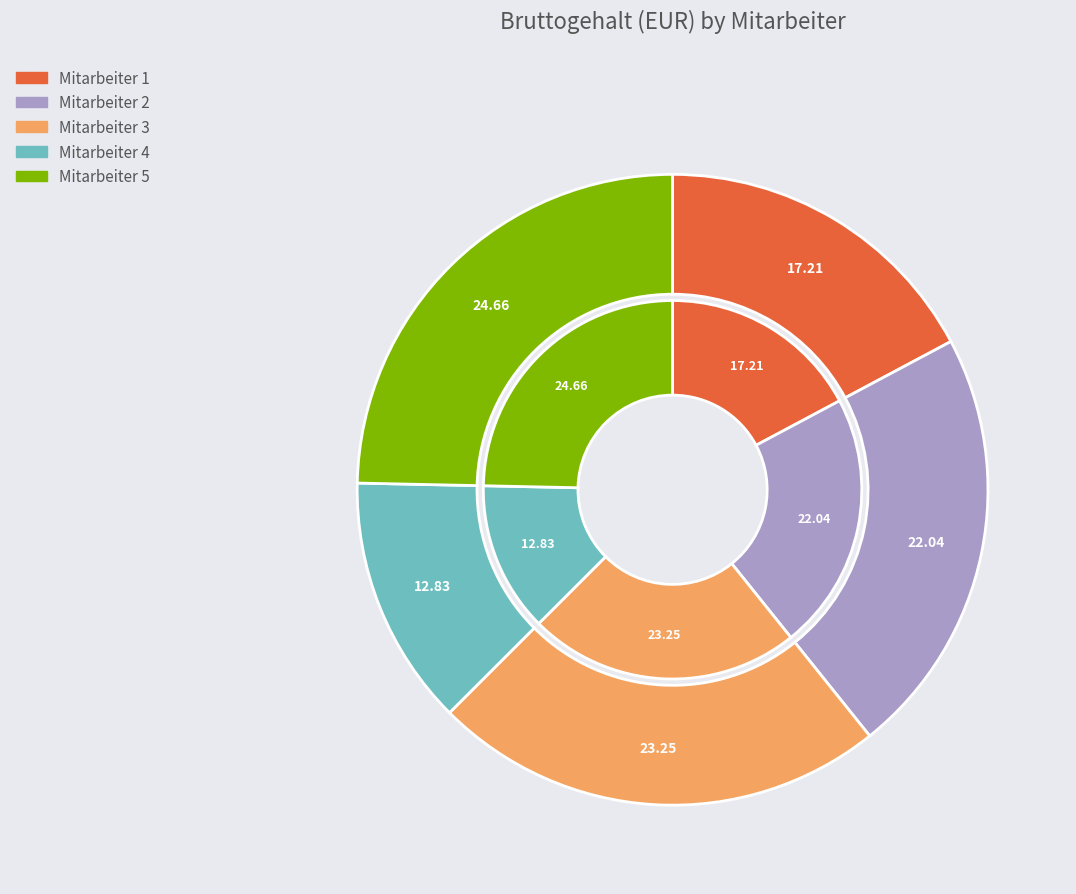

What percentage is the Mitarbeiter 3 slice, to the nearest percent?

23%